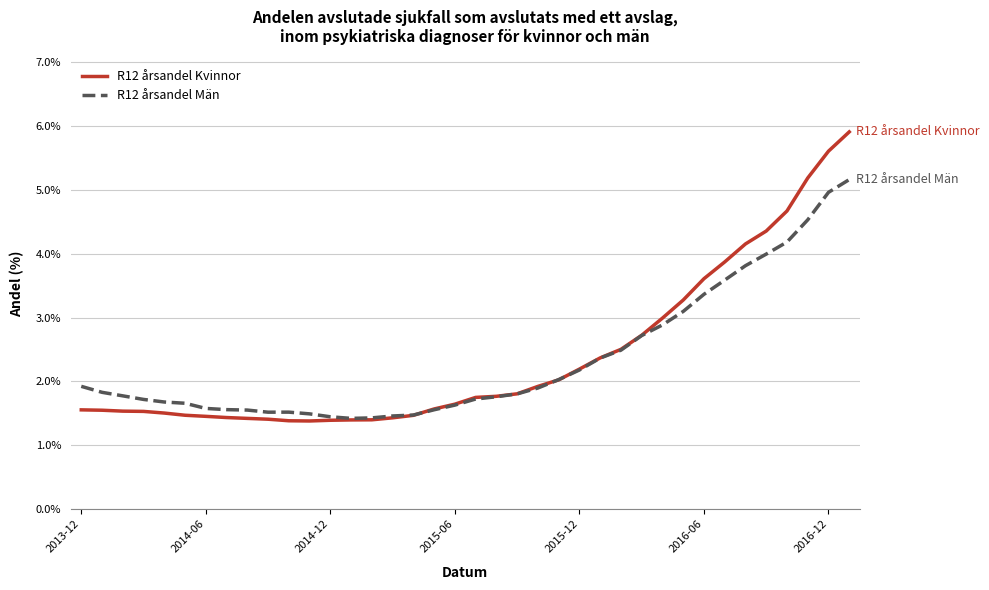

True or false: R12 årsandel Män and R12 årsandel Kvinnor cross at least once.

True